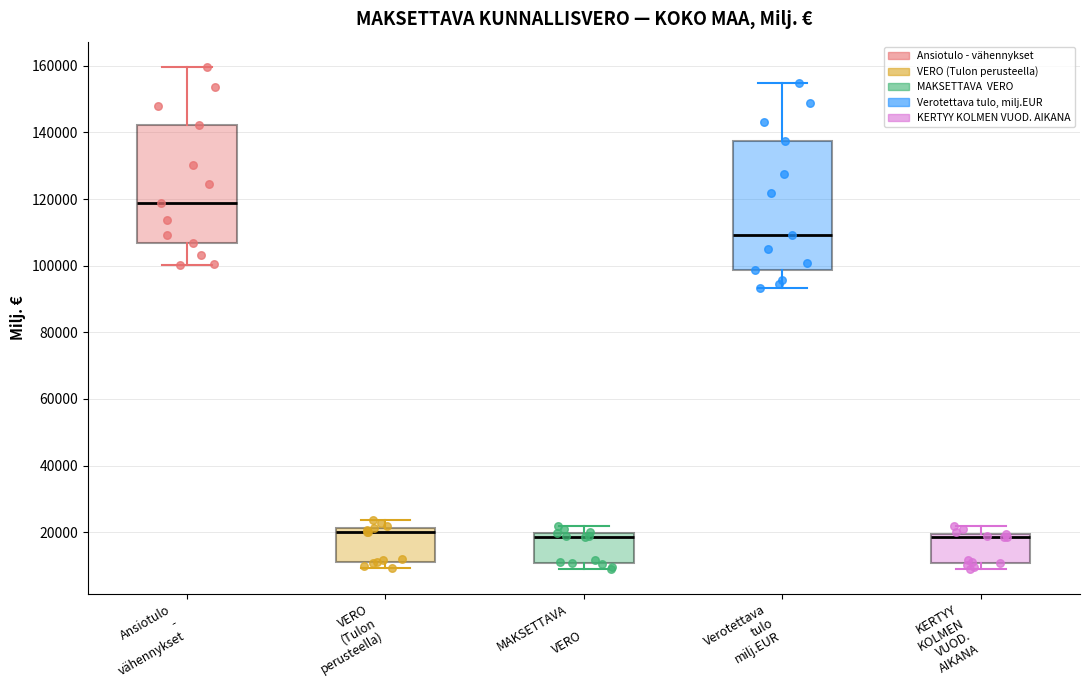

Where does the lower whisker of the box for Ansiotulo - vähennykset end on the y-axis? The values are not printed on the chart, so give them approximately, as read against the axis.

100000